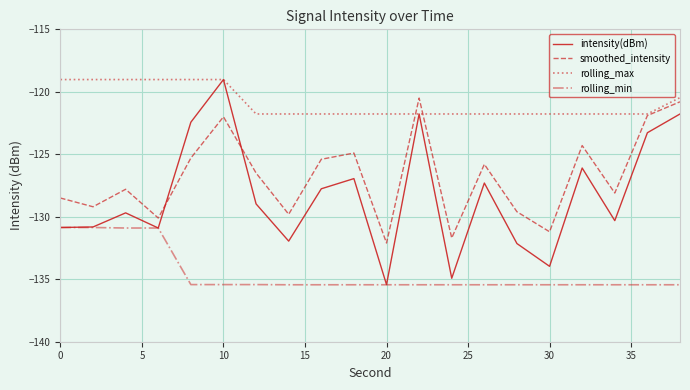

What is the greatest value displayed?

-119.0